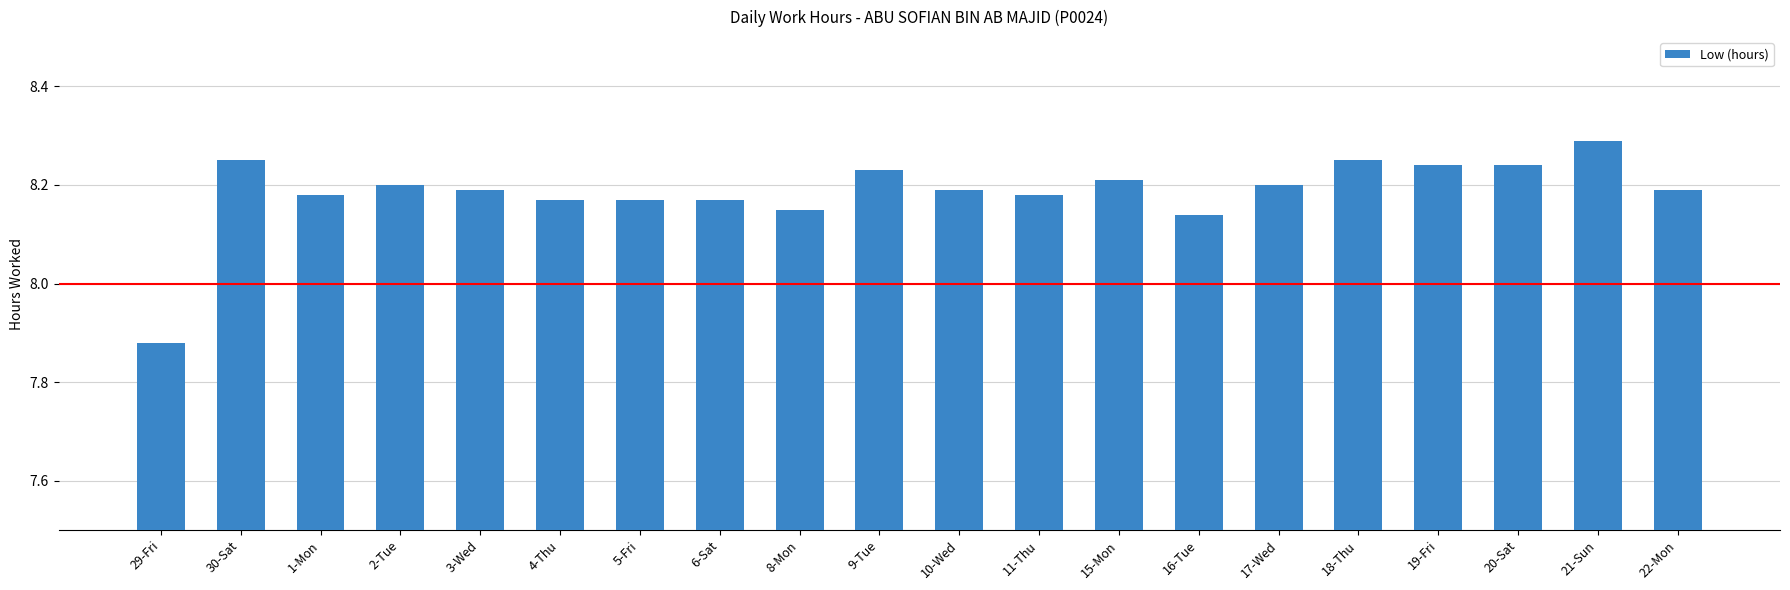

How many series are shown in this chart?

1